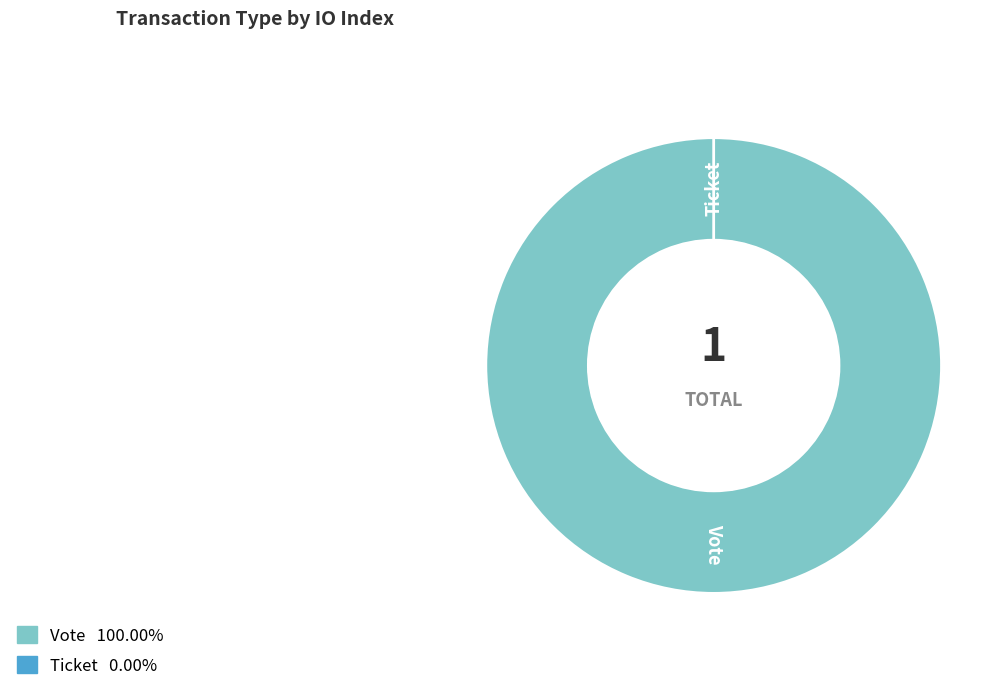

To the nearest percent, what is the difference between the largest and smallest slice percentages?

100%